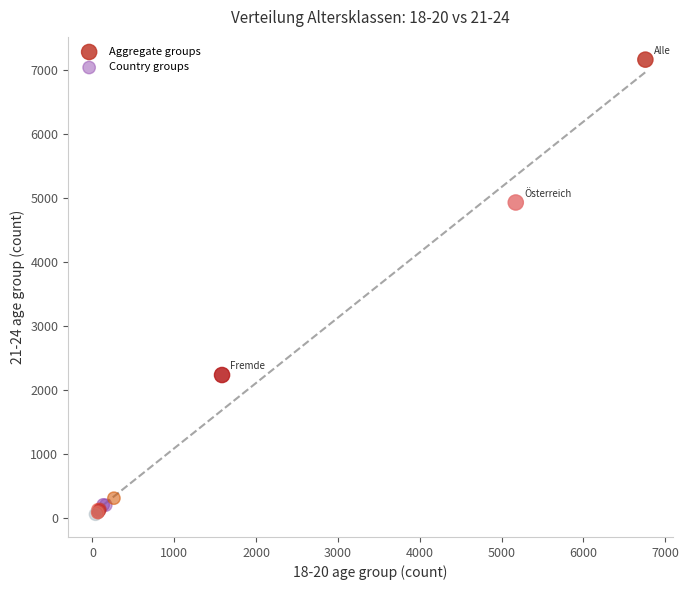

Which series contains the lowest Y value?

Country groups